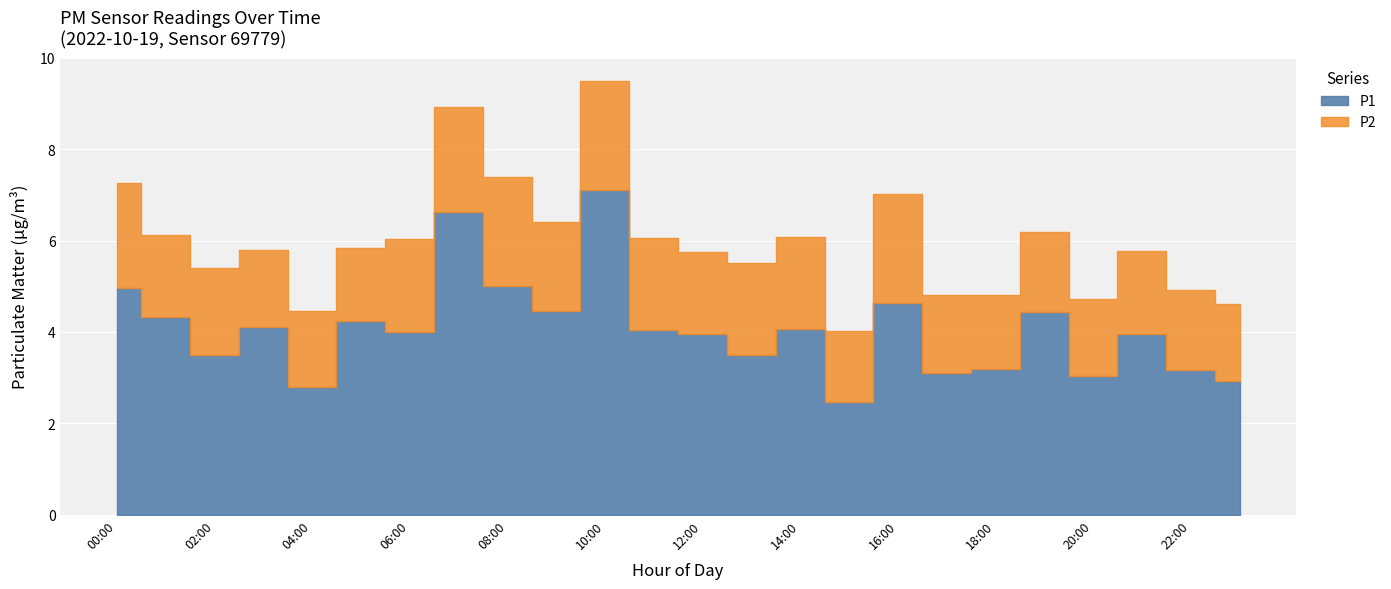

Does the chart display data point markers on the line(s)?

No